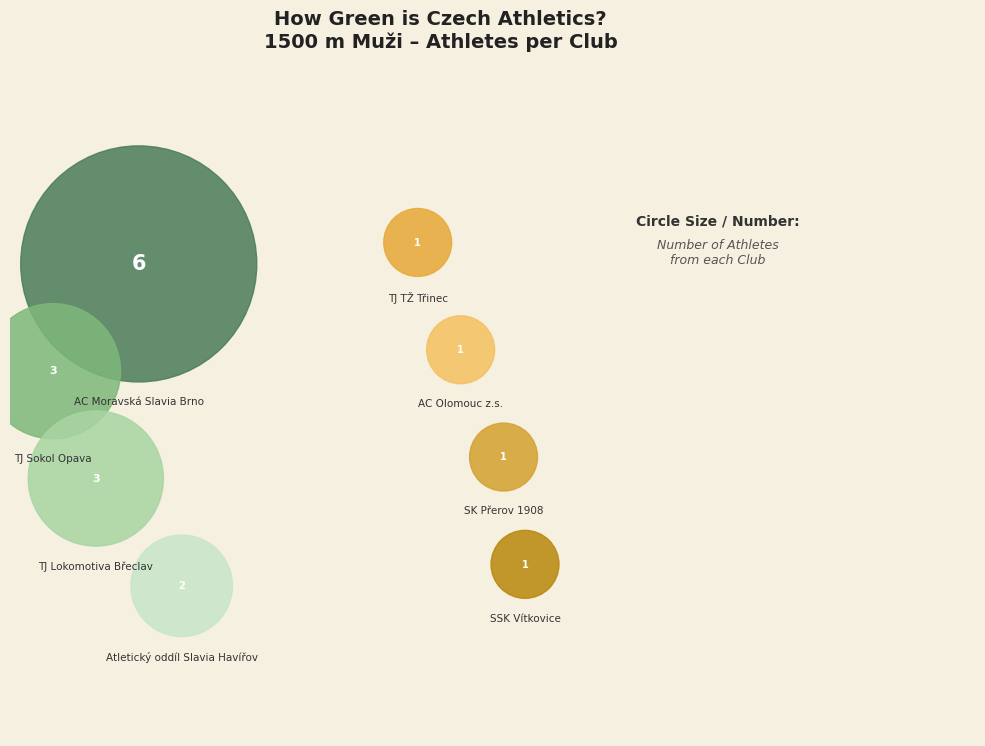

To the nearest percent, what is the difference between the Sportovní klub Přerov 1908 z.s. and Atletický oddíl Slavia Havířov, z.s. slice percentages?

6%